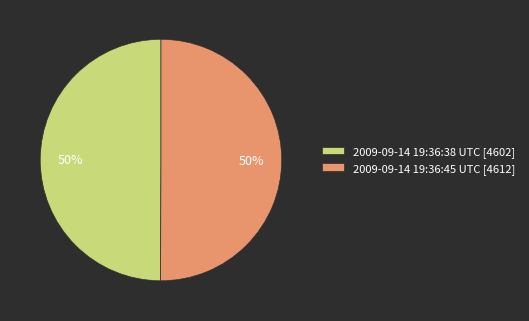

What percentage is the 2009-09-14 19:36:45 UTC slice, to the nearest percent?

50%